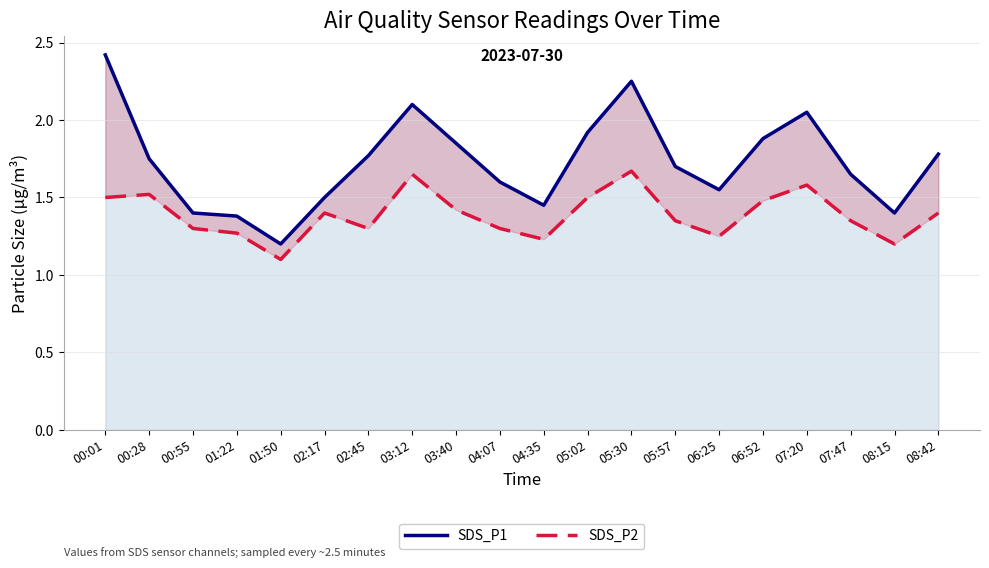

Is the value of SDS_P1 at 05:30 greater than the value of SDS_P2 at 02:17?

Yes